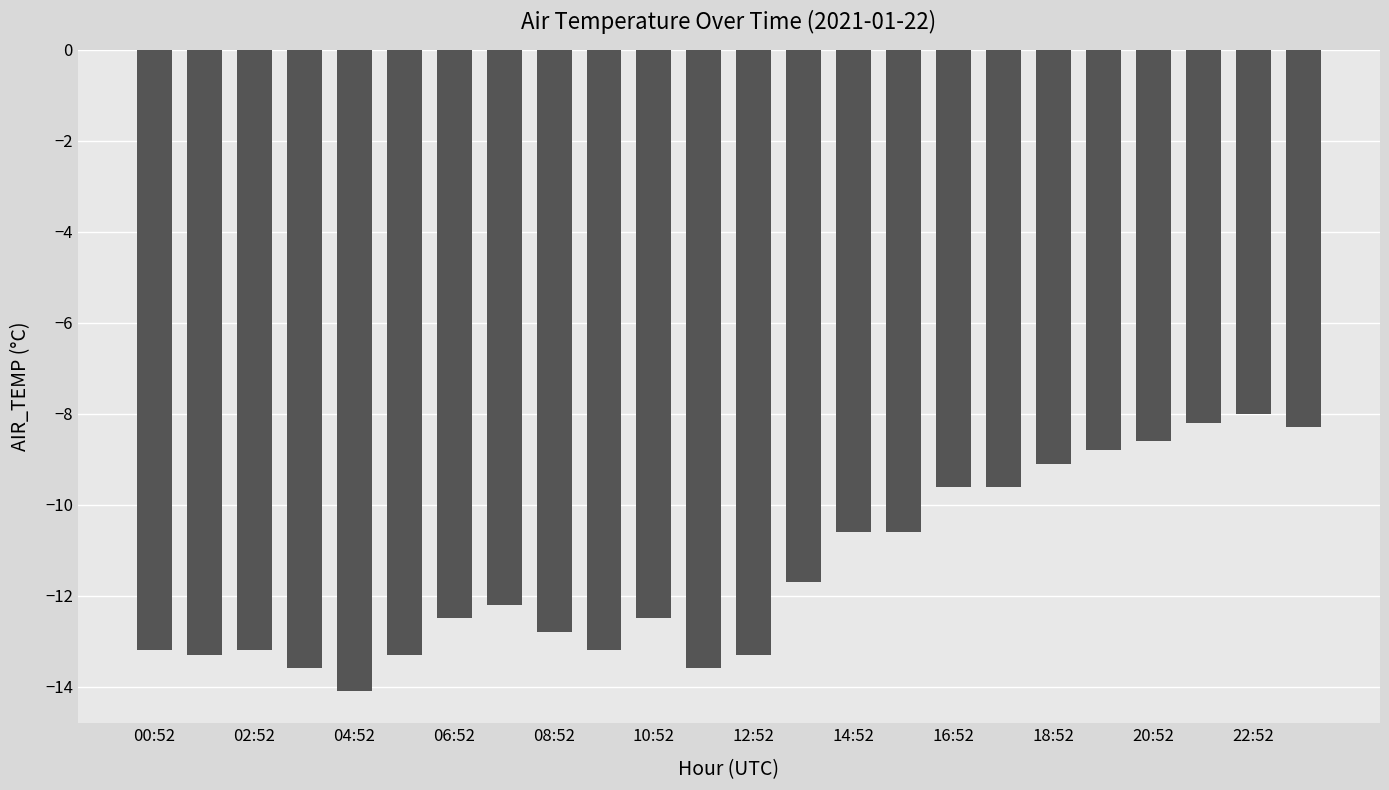

What is the sum of all values?

-273.9